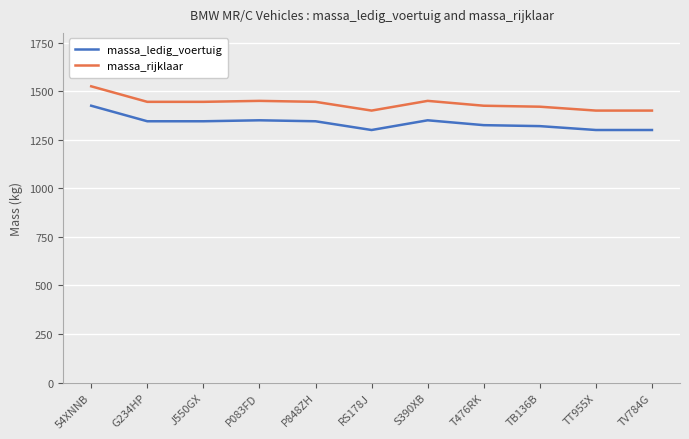

What is the difference between the highest and lowest values at S390XB?

100